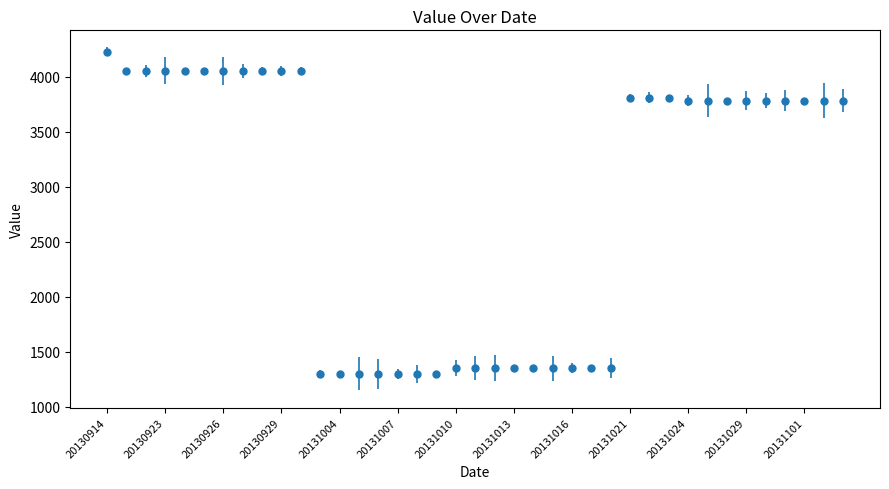

What is the smallest value displayed?

1299